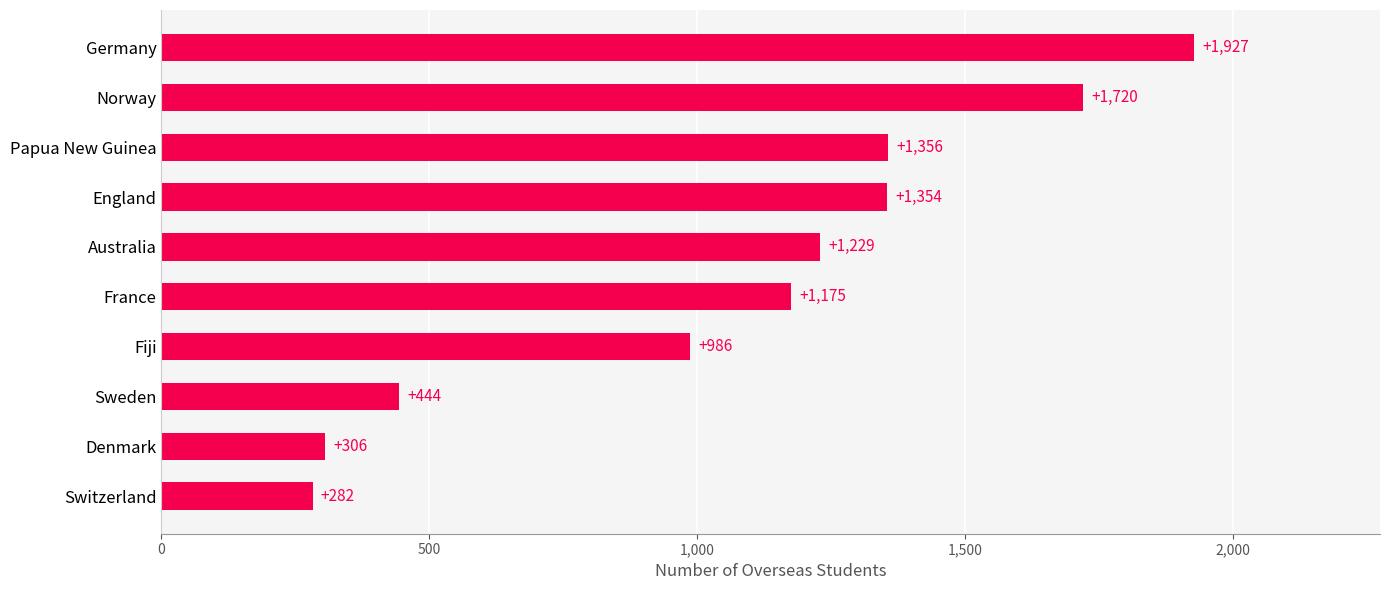

What is the average value?

1078